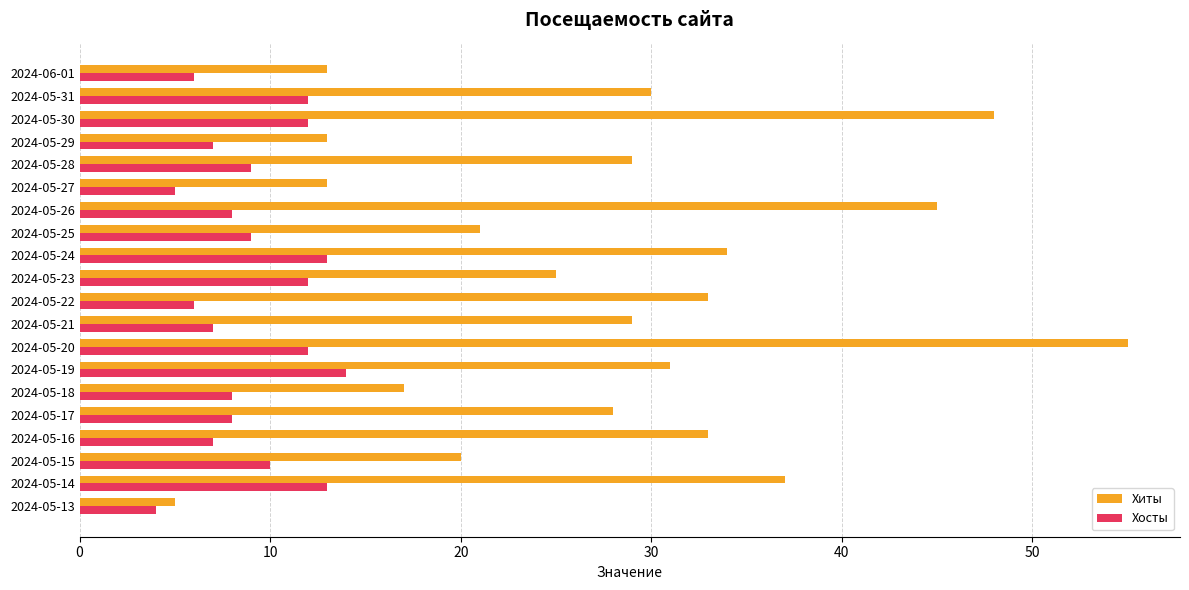

What is the difference between the maximum and minimum values in the Хосты series?

10